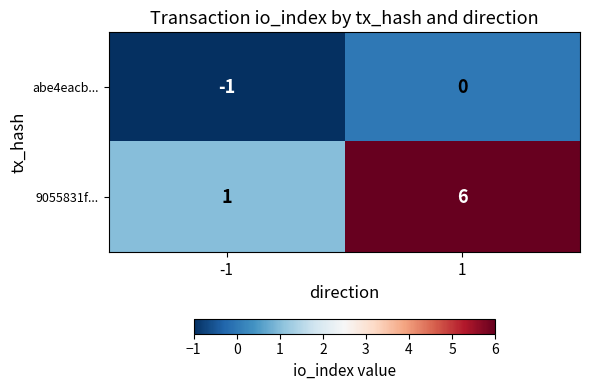

True or false: 9055831f... has a value of 3 at 1.

False